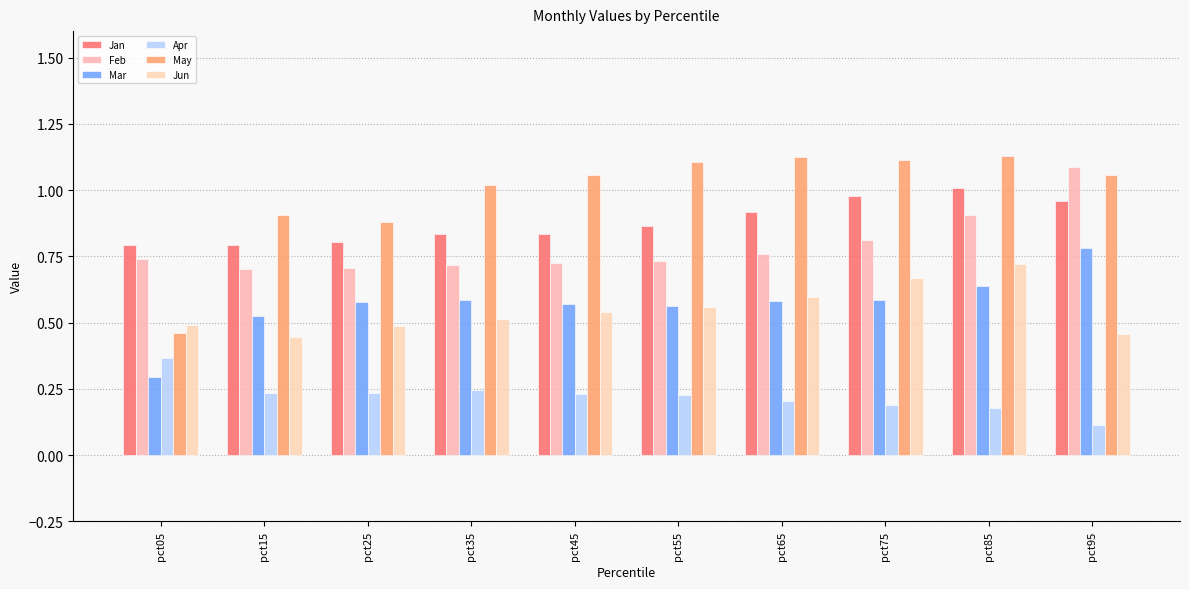

What is the value of the Mar bar at the 6th from the left?

0.6